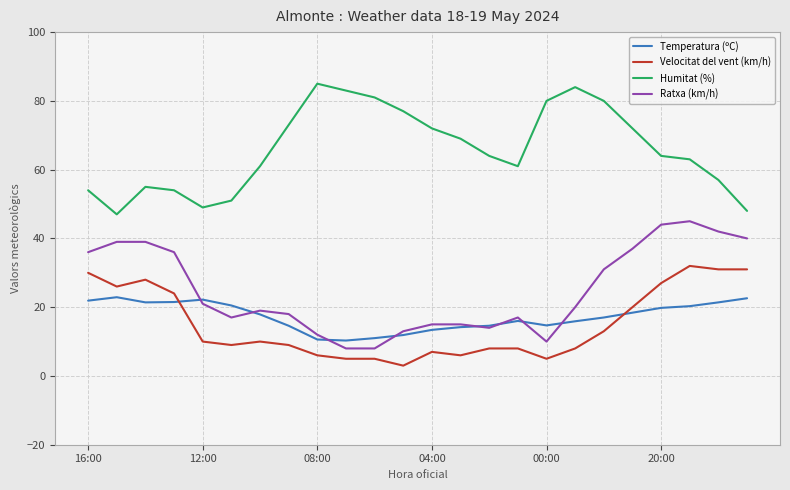

What is the maximum value shown in the chart?

85.0